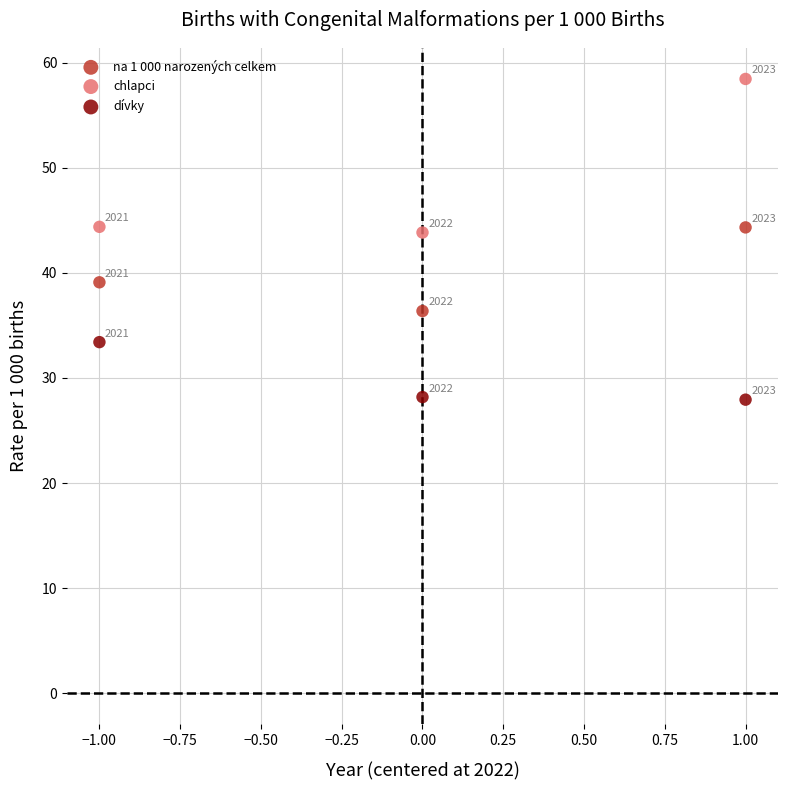

In the chlapci series, what Y value is closest to 51?

44.4